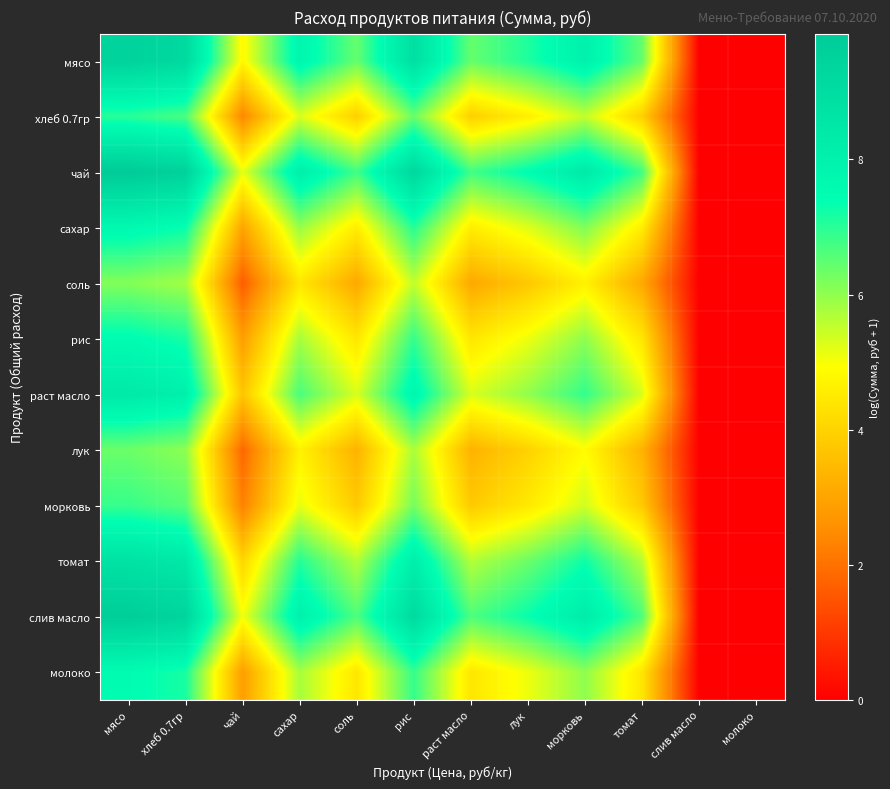

Reading left to right, transcribe all the data shown in this chart.

мясо: мясо=9.5	хлеб 0.7гр=9.2	чай=4.8	сахар=7.8	соль=6.4	рис=8.9	раст масло=6.4	лук=7.1	морковь=8.0	томат=6.4	слив масло=0.0	молоко=0.0
хлеб 0.7гр: мясо=7.0	хлеб 0.7гр=6.7	чай=2.4	сахар=5.3	соль=3.9	рис=6.4	раст масло=3.9	лук=4.6	морковь=5.5	томат=3.9	слив масло=0.0	молоко=0.0
чай: мясо=9.9	хлеб 0.7гр=9.5	чай=5.2	сахар=8.2	соль=6.8	рис=9.3	раст масло=6.8	лук=7.5	морковь=8.4	томат=6.8	слив масло=0.0	молоко=0.0
сахар: мясо=7.7	хлеб 0.7гр=7.3	чай=3.0	сахар=6.0	соль=4.6	рис=7.0	раст масло=4.6	лук=5.3	морковь=6.2	томат=4.6	слив масло=0.0	молоко=0.0
соль: мясо=6.1	хлеб 0.7гр=5.8	чай=1.6	сахар=4.4	соль=3.1	рис=5.5	раст масло=3.1	лук=3.8	морковь=4.7	томат=3.1	слив масло=0.0	молоко=0.0
рис: мясо=7.5	хлеб 0.7гр=7.2	чай=2.9	сахар=5.8	соль=4.4	рис=6.9	раст масло=4.4	лук=5.1	морковь=6.0	томат=4.4	слив масло=0.0	молоко=0.0
раст масло: мясо=8.4	хлеб 0.7гр=8.1	чай=3.7	сахар=6.7	соль=5.3	рис=7.8	раст масло=5.3	лук=6.0	морковь=6.9	томат=5.3	слив масло=0.0	молоко=0.0
лук: мясо=6.4	хлеб 0.7гр=6.0	чай=1.8	сахар=4.7	соль=3.3	рис=5.8	раст масло=3.3	лук=4.0	морковь=4.9	томат=3.3	слив масло=0.0	молоко=0.0
морковь: мясо=6.9	хлеб 0.7гр=6.5	чай=2.3	сахар=5.2	соль=3.8	рис=6.3	раст масло=3.8	лук=4.5	морковь=5.4	томат=3.8	слив масло=0.0	молоко=0.0
томат: мясо=8.7	хлеб 0.7гр=8.4	чай=4.1	сахар=7.0	соль=5.7	рис=8.1	раст масло=5.7	лук=6.4	морковь=7.3	томат=5.7	слив масло=0.0	молоко=0.0
слив масло: мясо=9.7	хлеб 0.7гр=9.4	чай=5.0	сахар=8.0	соль=6.6	рис=9.1	раст масло=6.6	лук=7.3	морковь=8.2	томат=6.6	слив масло=0.0	молоко=0.0
молоко: мясо=7.5	хлеб 0.7гр=7.2	чай=2.9	сахар=5.8	соль=4.4	рис=6.9	раст масло=4.4	лук=5.1	морковь=6.0	томат=4.4	слив масло=0.0	молоко=0.0